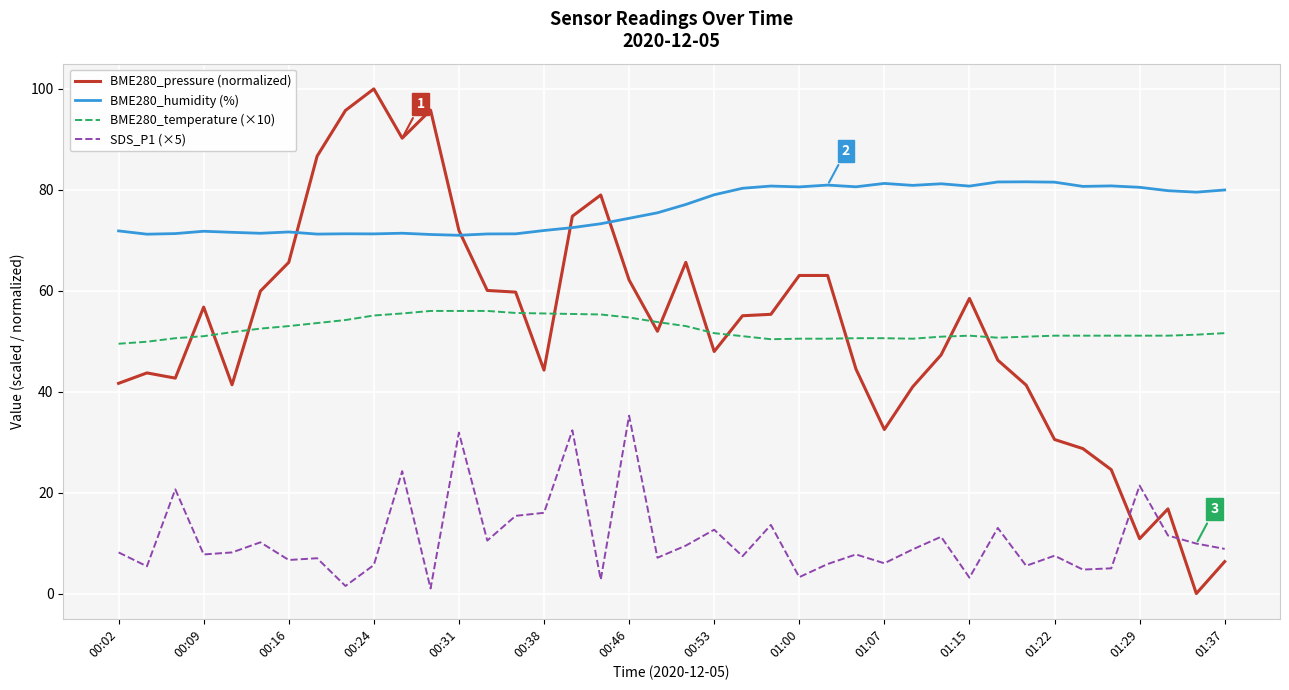

After their last crossing, which series has the higher values: BME280_pressure (normalized) or SDS_P1 (×5)?

SDS_P1 (×5)